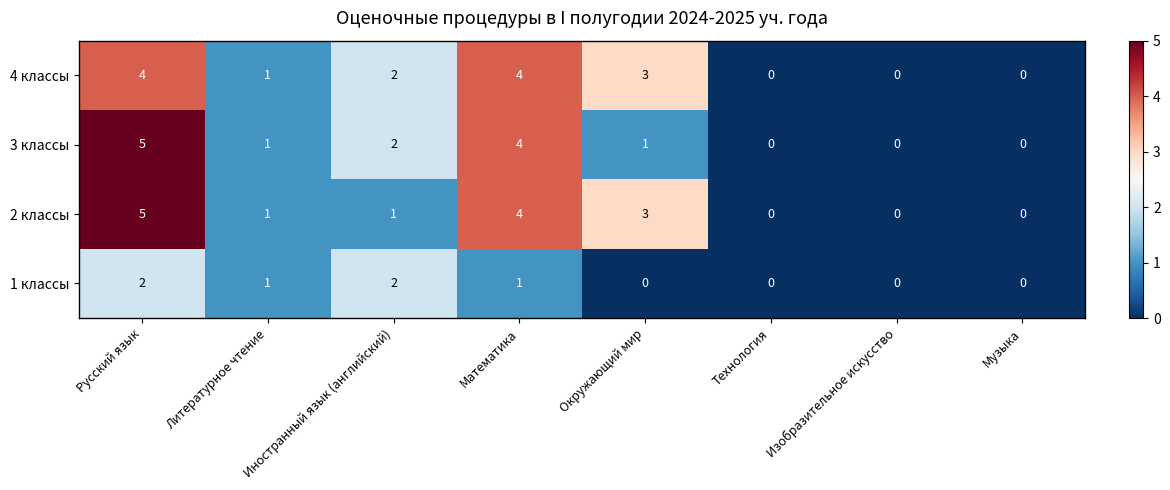

At which category is the sum across all series the highest?

Русский язык